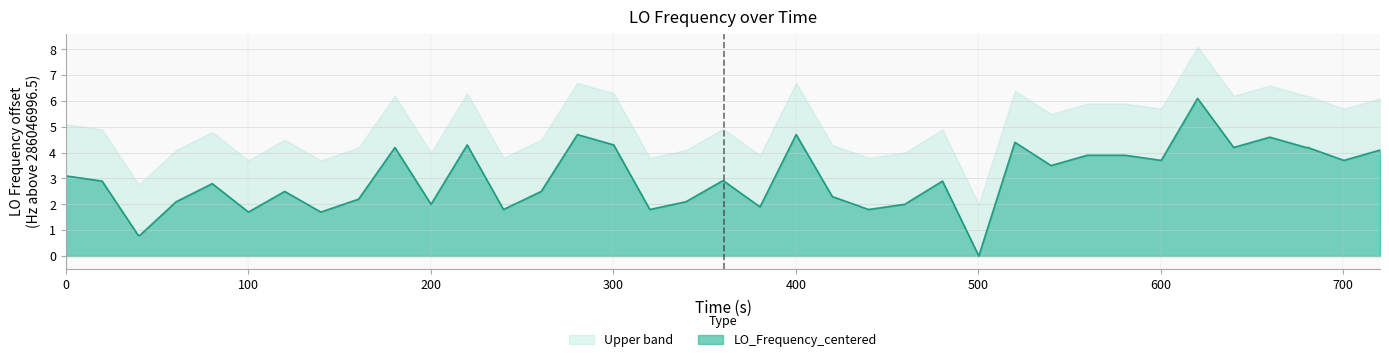

What is the maximum value shown in the chart?

6.1